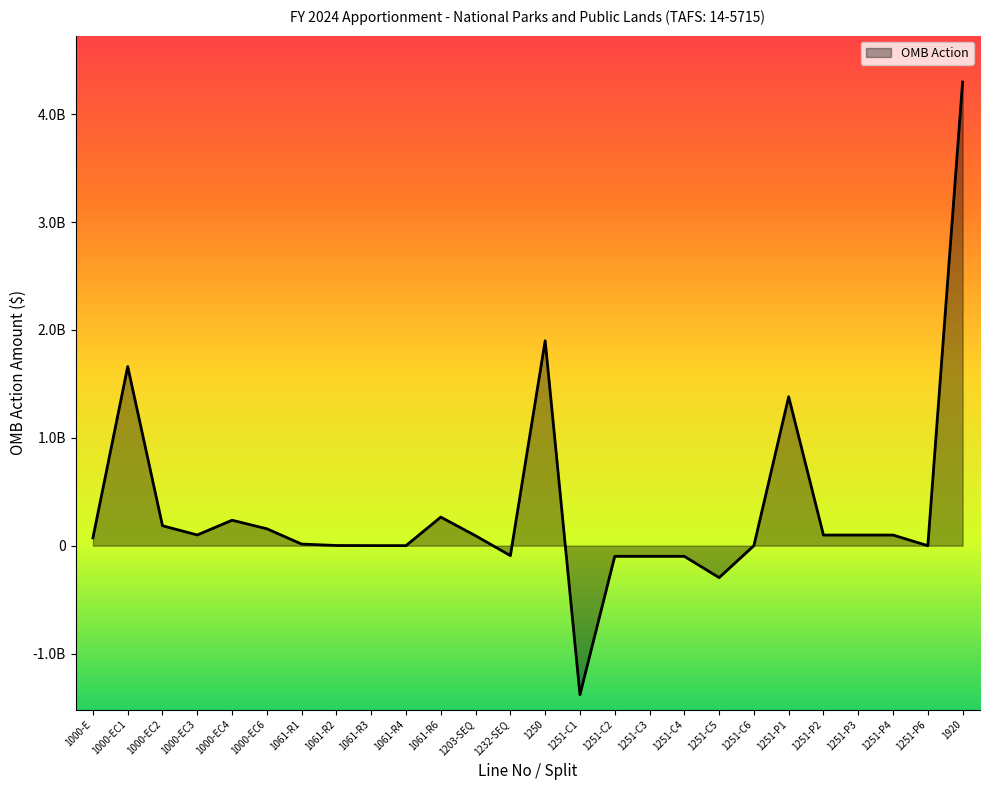

Does the chart display data point markers on the line(s)?

No